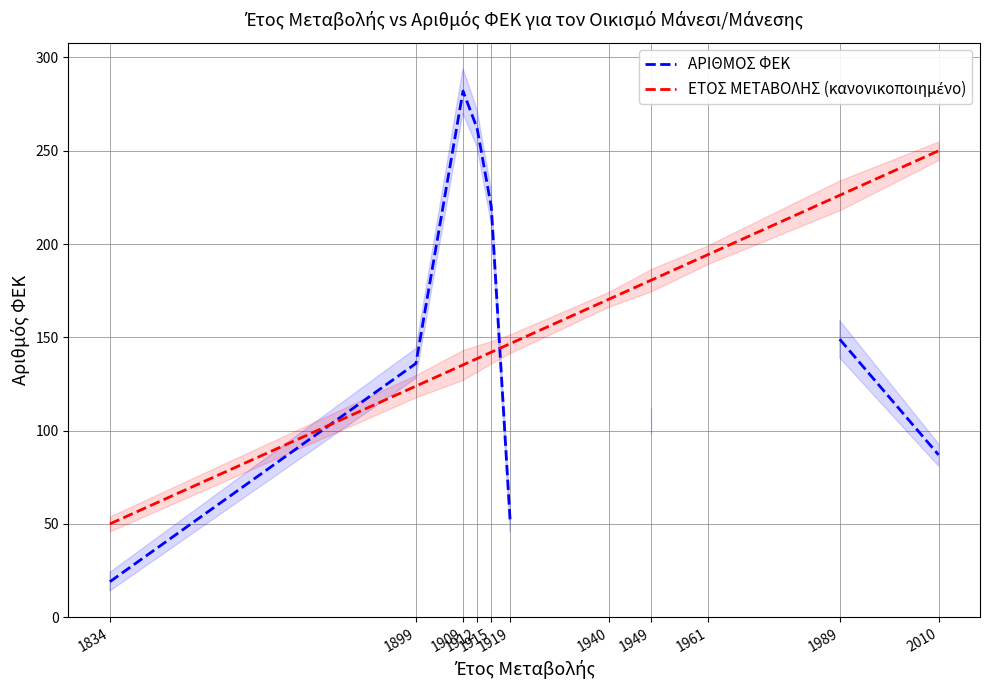

What is the smallest value displayed?

19.0